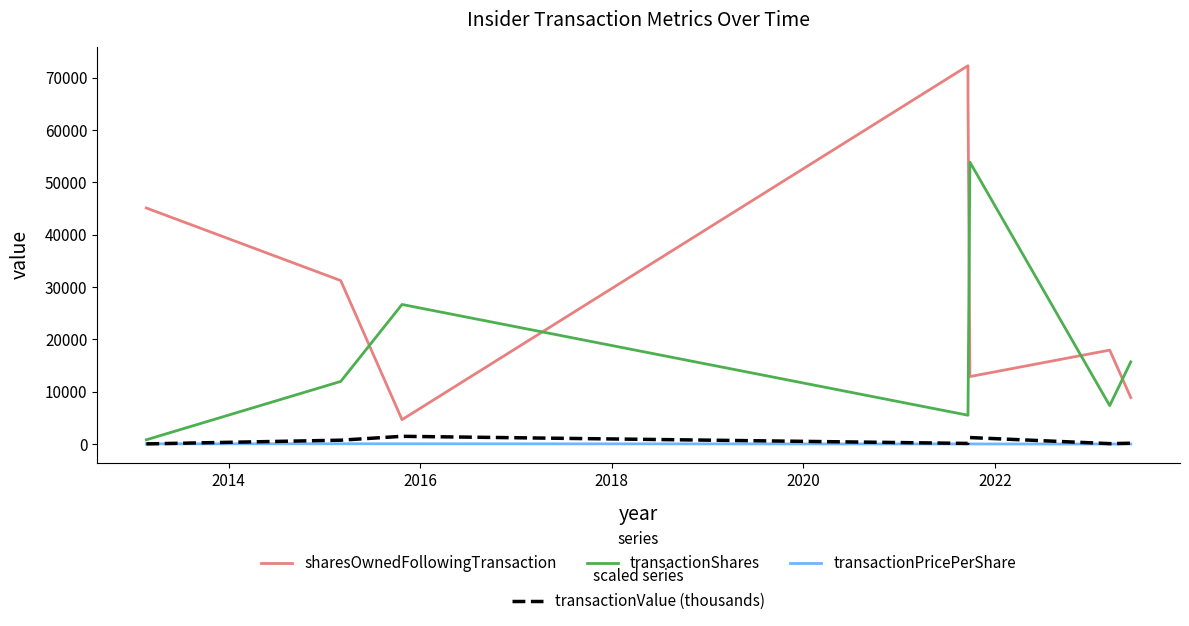

Where is the first local minimum for sharesOwnedFollowingTransaction?

2016